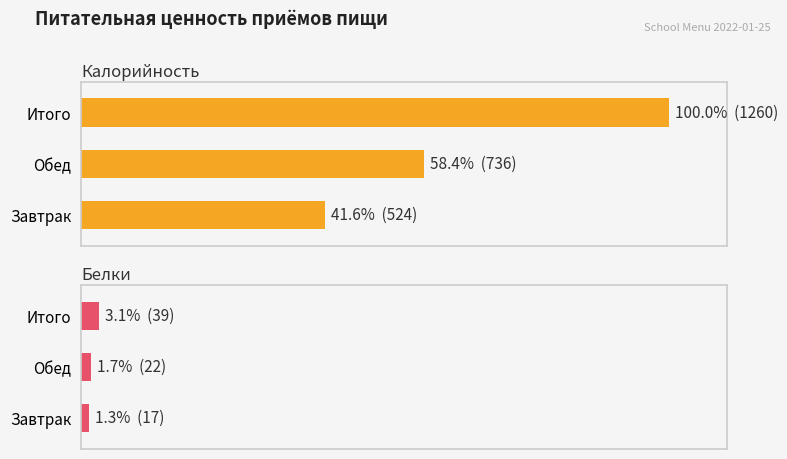

Is the value of Белки at Завтрак greater than the value of Калорийность at Завтрак?

No